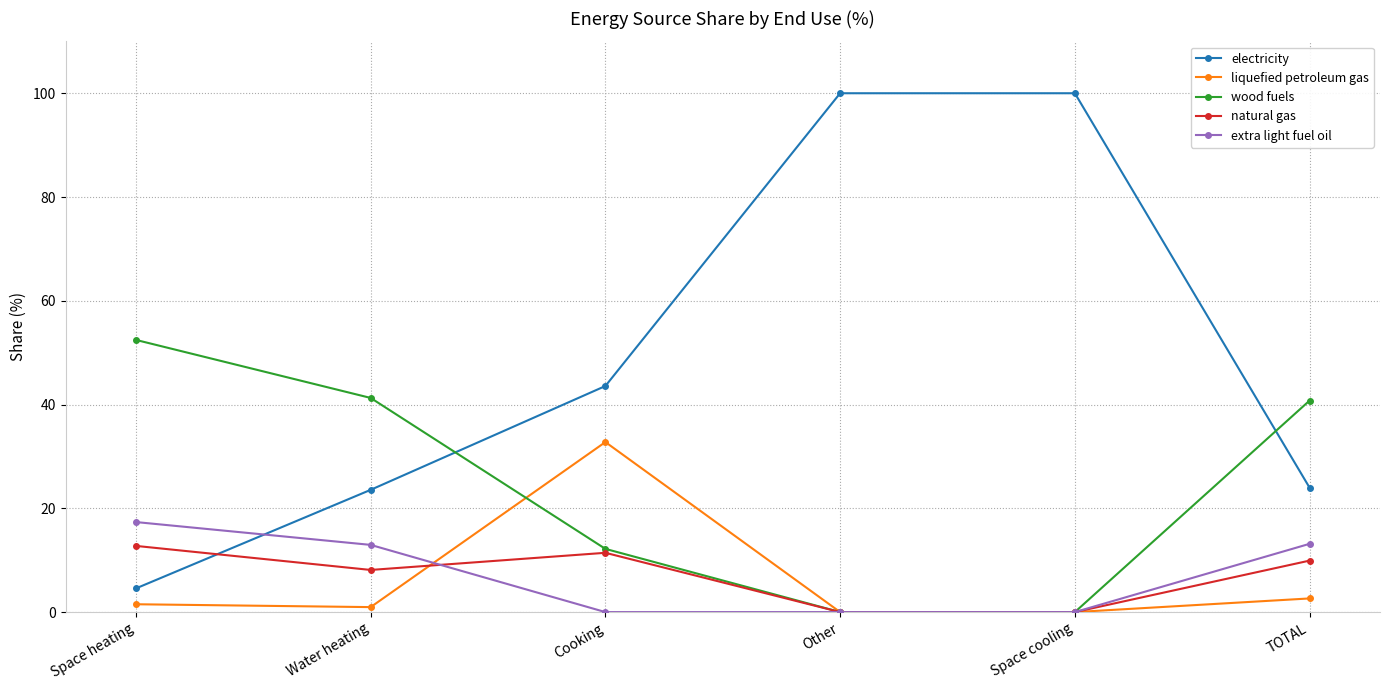

What are all the series names shown in the legend?

electricity, liquefied petroleum gas, wood fuels, natural gas, extra light fuel oil